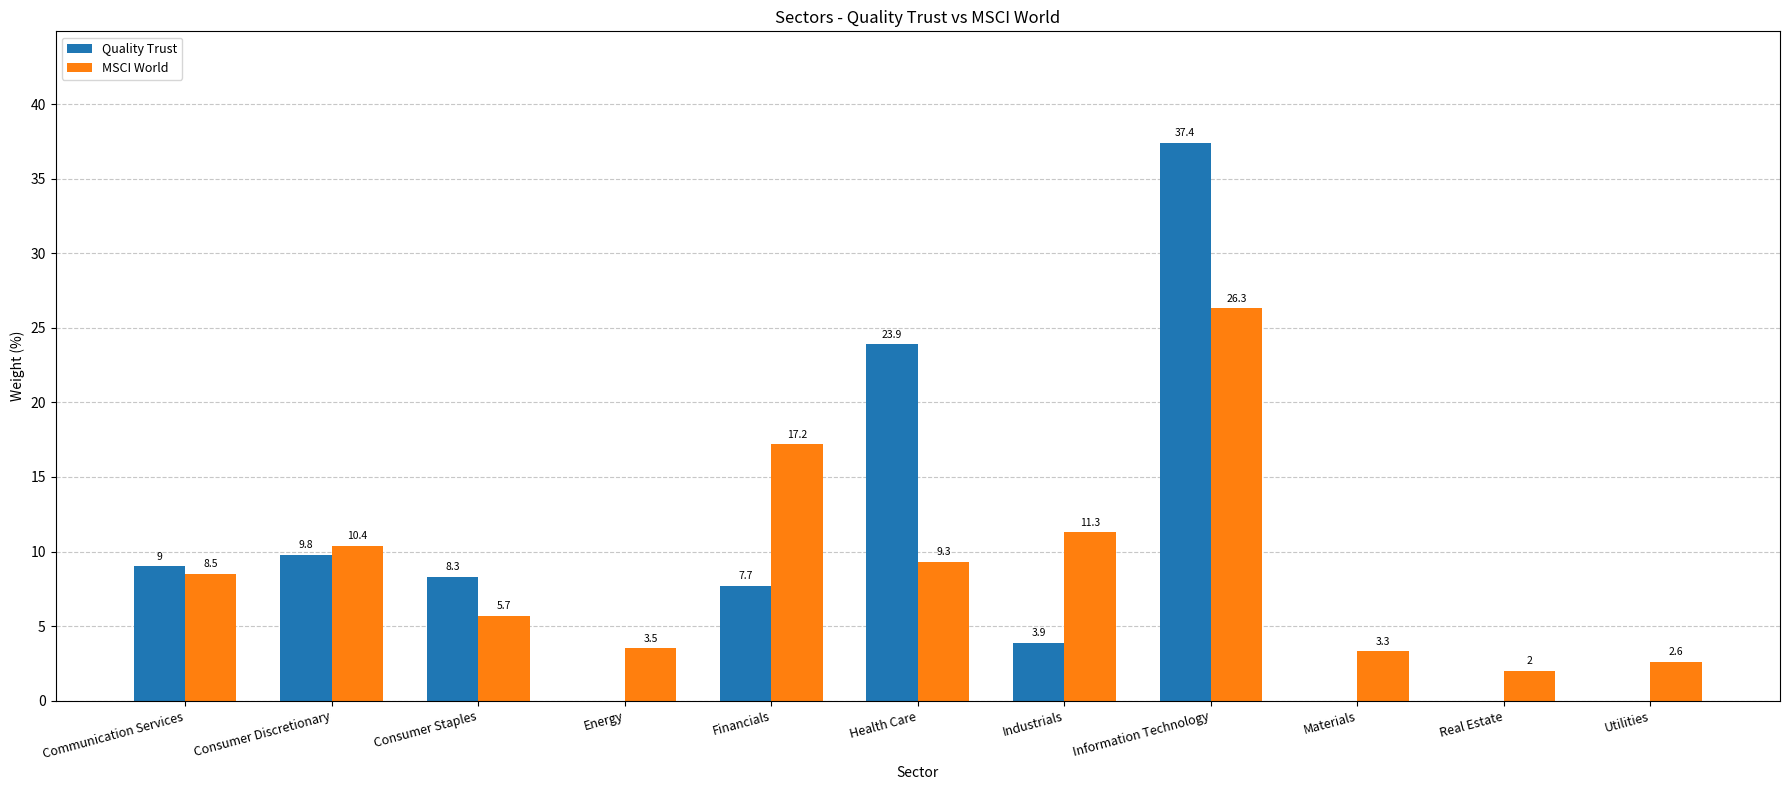

Which series has the widest spread of values?

Quality Trust